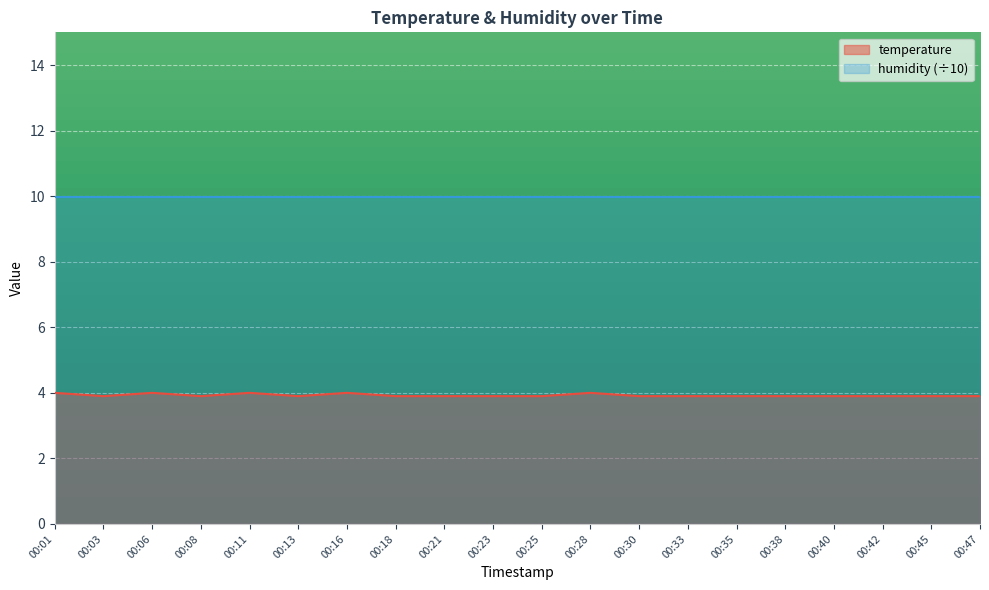

What is the difference between the second highest and second lowest values?

0.1